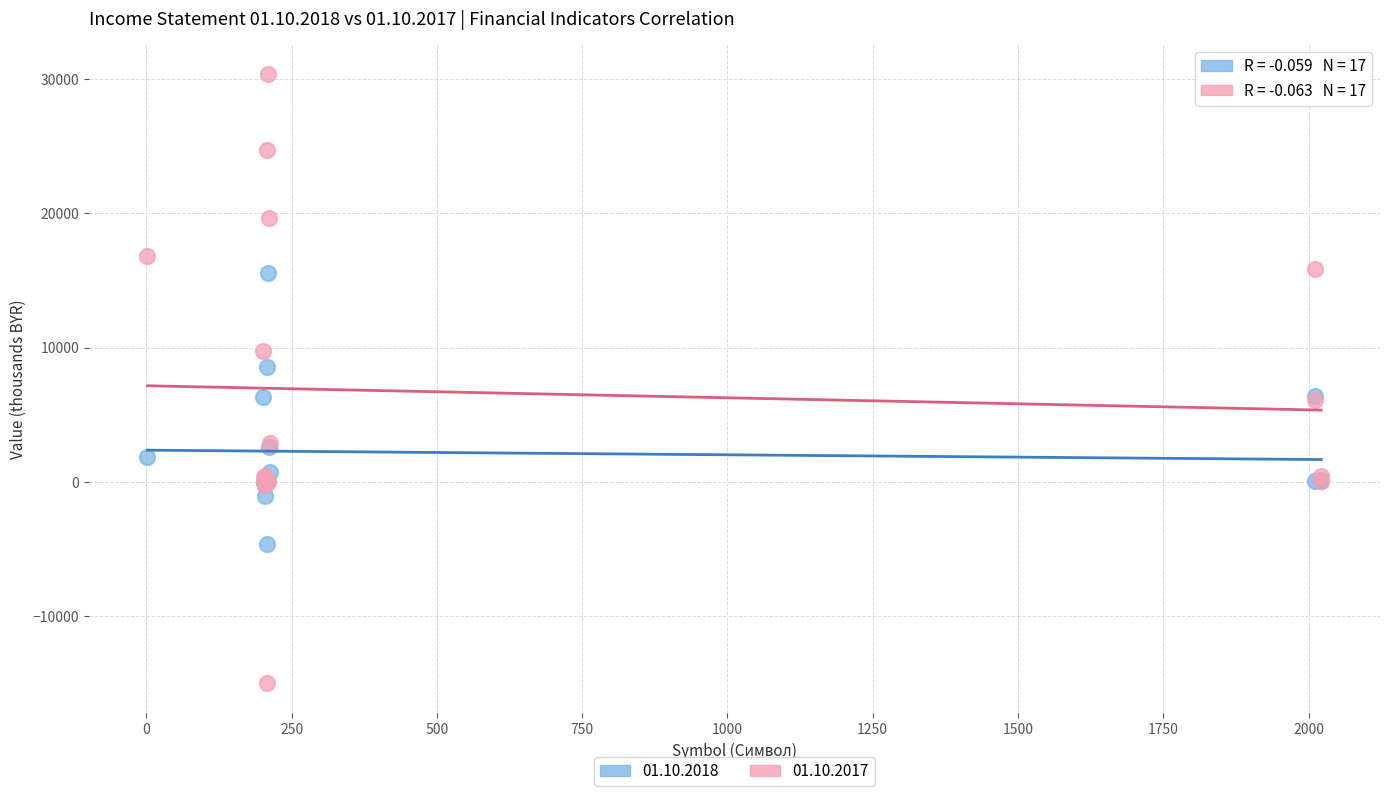

Which series contains the highest Y value?

01.10.2017